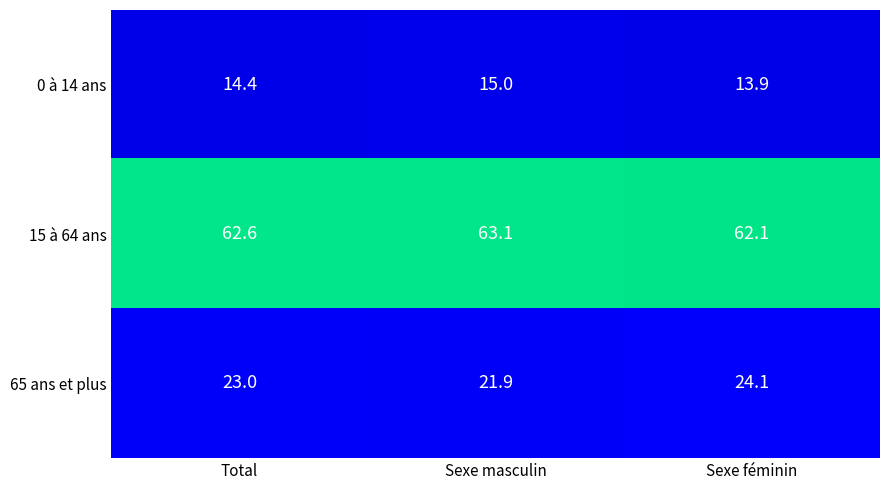

Which series has the largest total across all categories?

15 à 64 ans